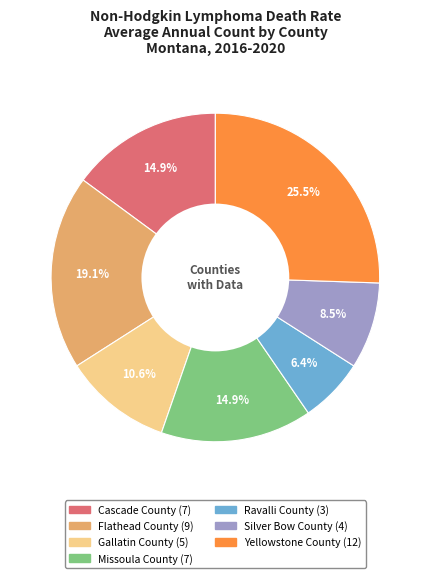

Which category has the smallest portion of the pie?

Ravalli County